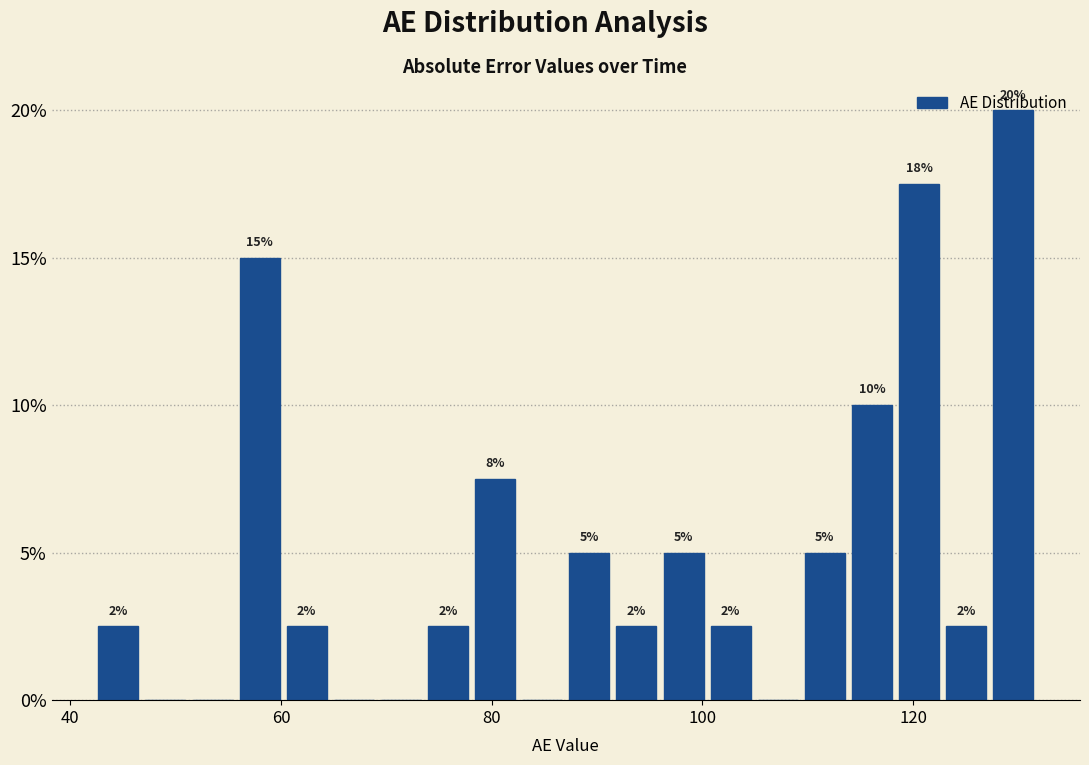

Read against the x-axis, roughly where is the centre of the tallest bar?

130